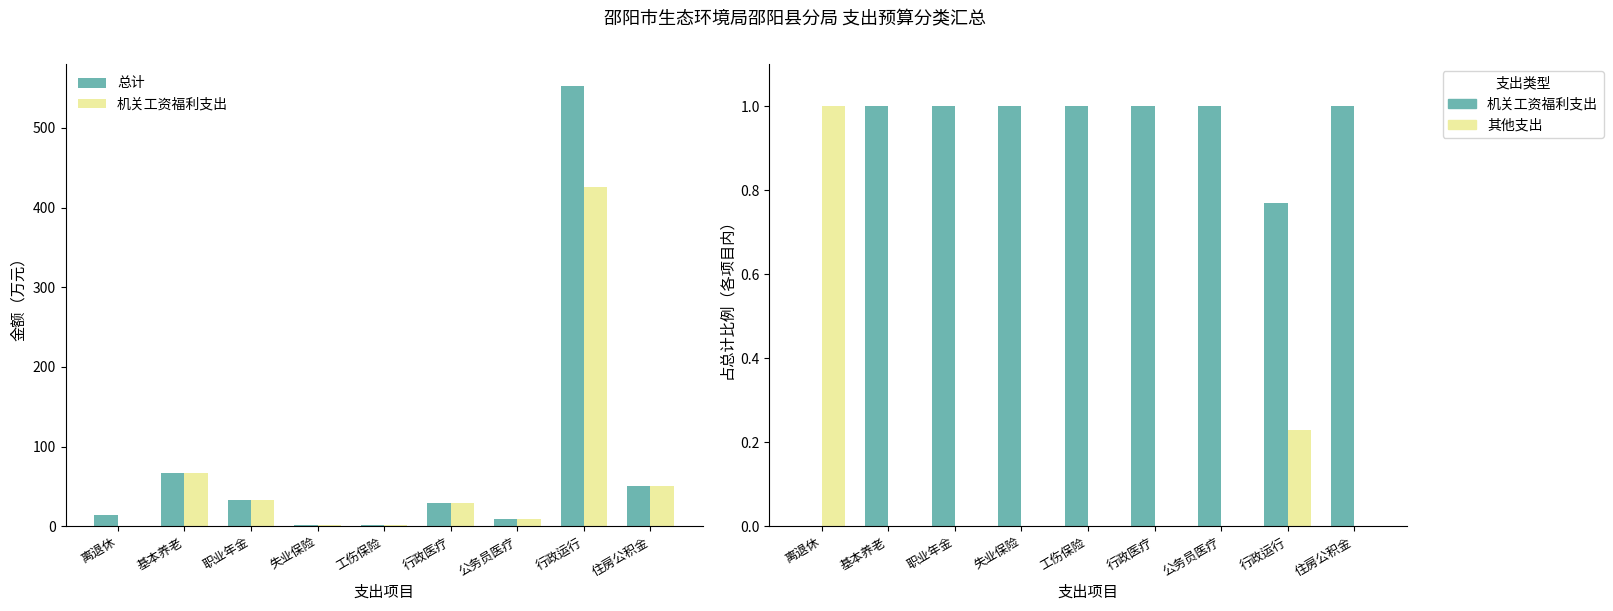

List the series in order of their peak value, lowest first.

机关工资福利支出, 其他支出, 总计